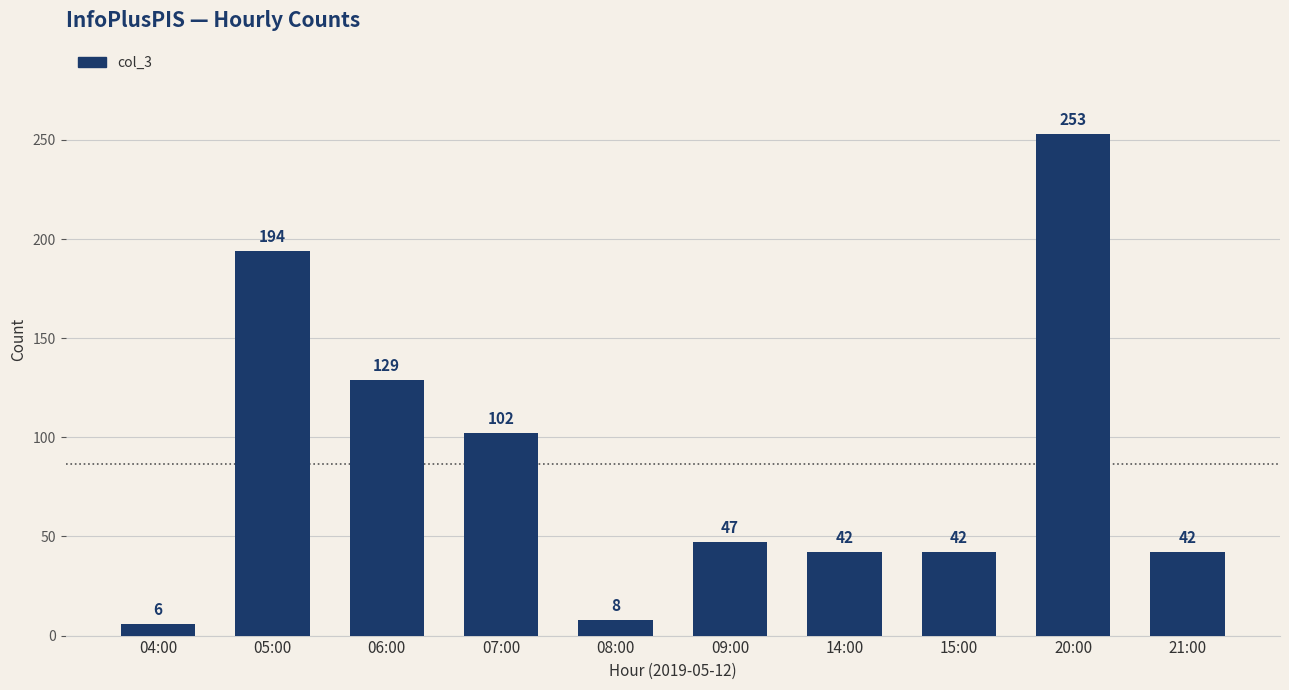

The value at 06:00 is 129. True or false?

True